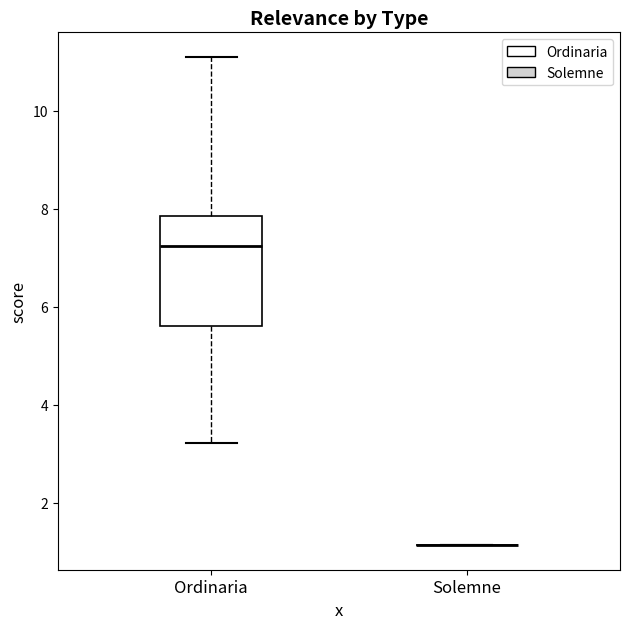

Reading left to right, transcribe this box plot: for each box, give where its median line is, the range the box spans, and where its two whiskers end, as read against the y-axis. The values are not printed on the chart, so give them approximately, as read against the axis.

Ordinaria: median 7.2, box 5.6 to 7.8, whiskers 3.2 to 11.2
Solemne: box collapsed to a line at 1.2, whiskers 1.2 to 1.2